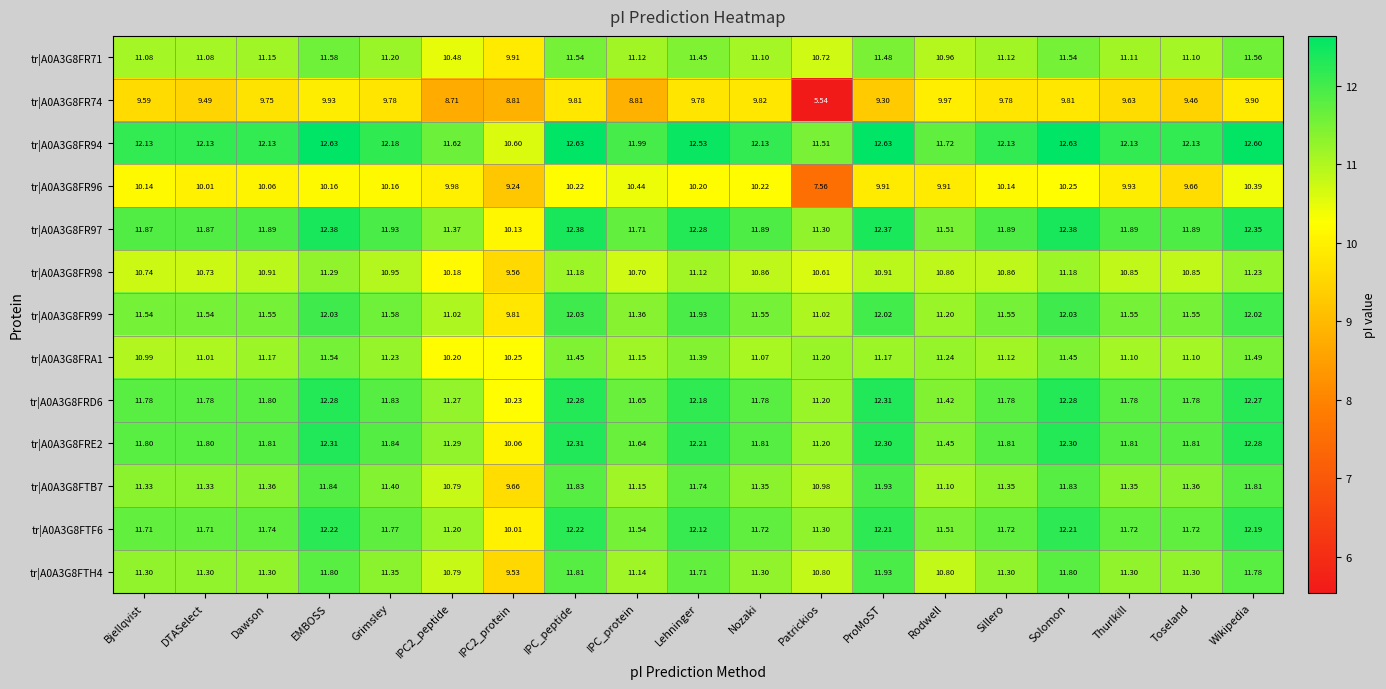

Is the value of tr|A0A3G8FR99 at Lehninger greater than the value of tr|A0A3G8FR74 at IPC_protein?

Yes